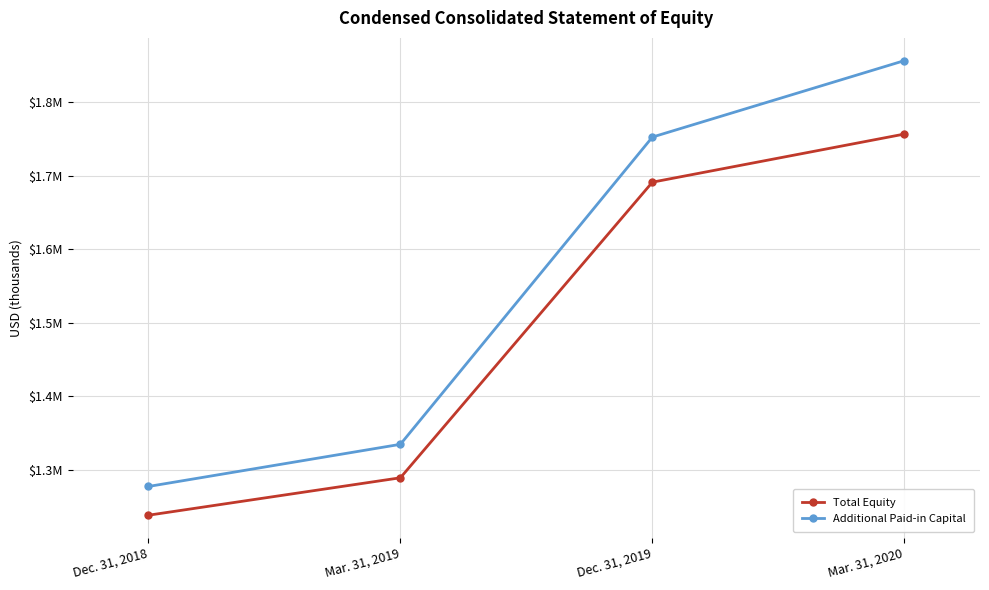

Is this an area chart (filled region under the line)?

No